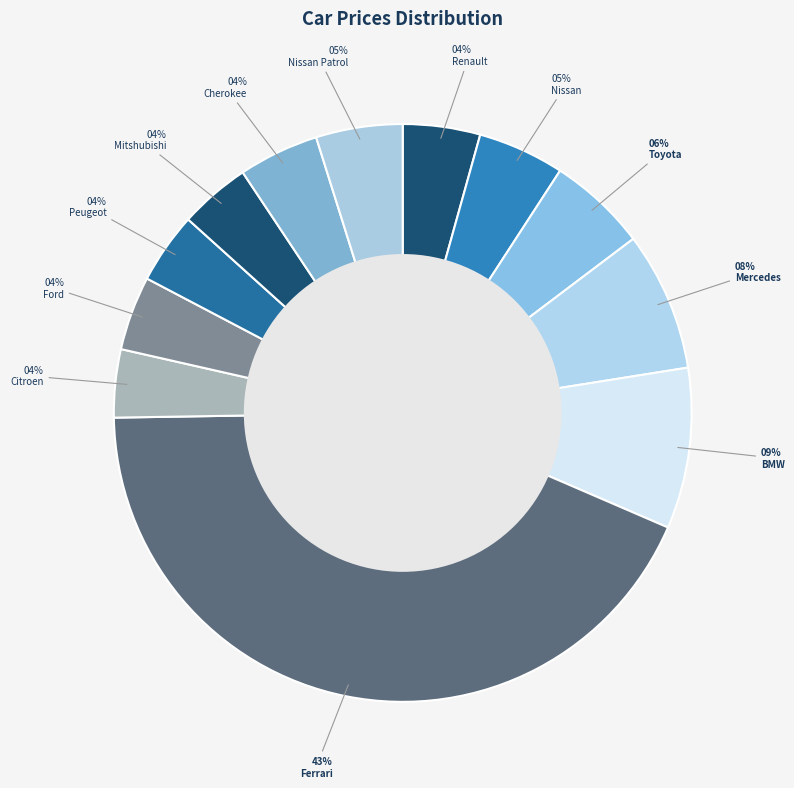

Which category has the smallest portion of the pie?

Citroen